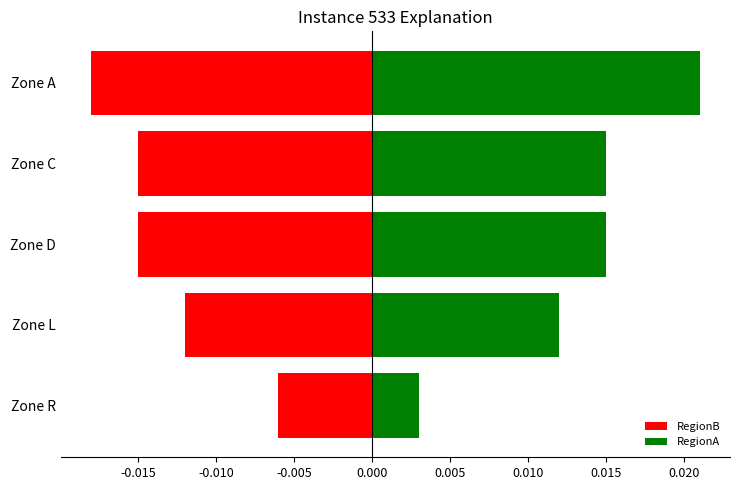

Which series has the largest total across all categories?

RegionA